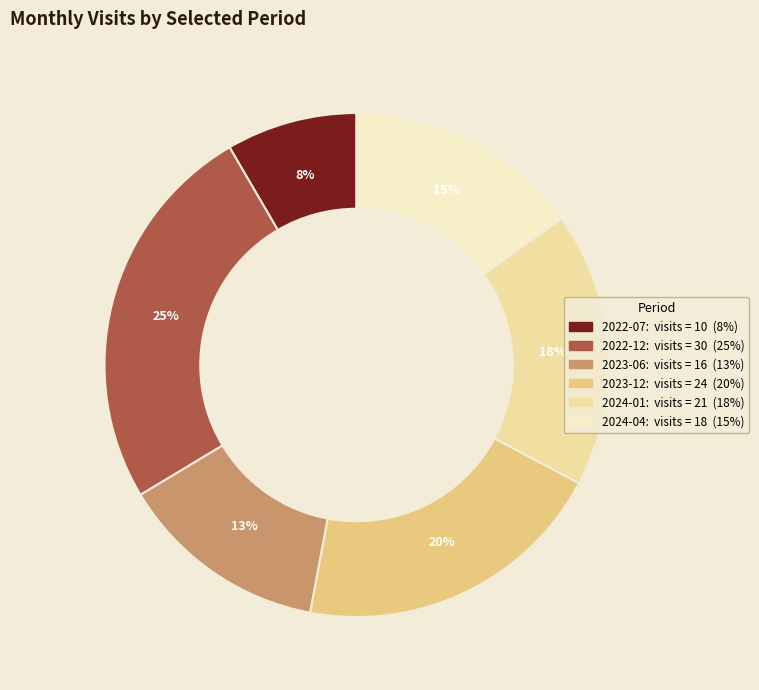

Is there a majority slice in this chart?

No